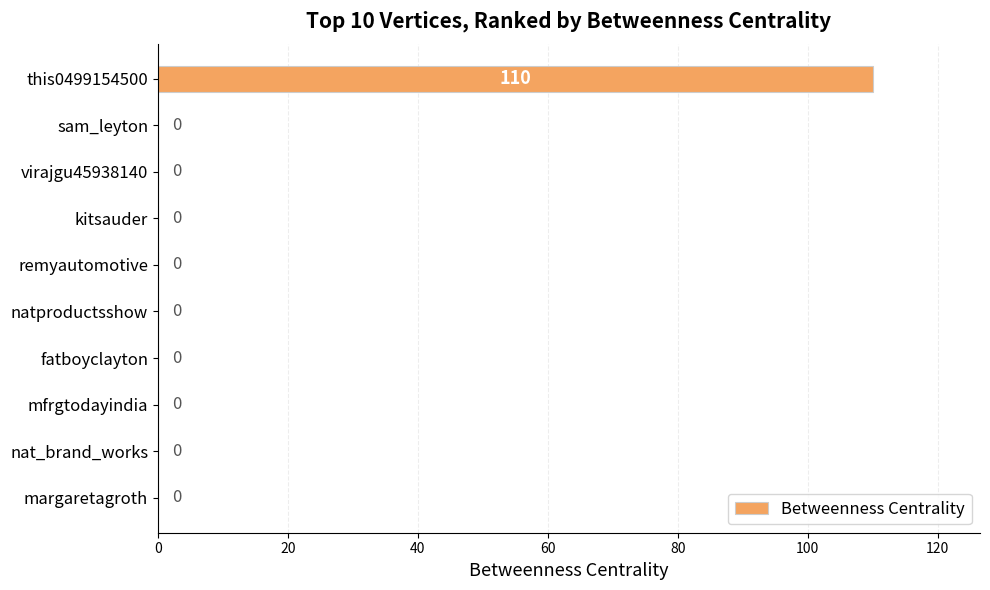

The value at this0499154500 is 110. True or false?

True